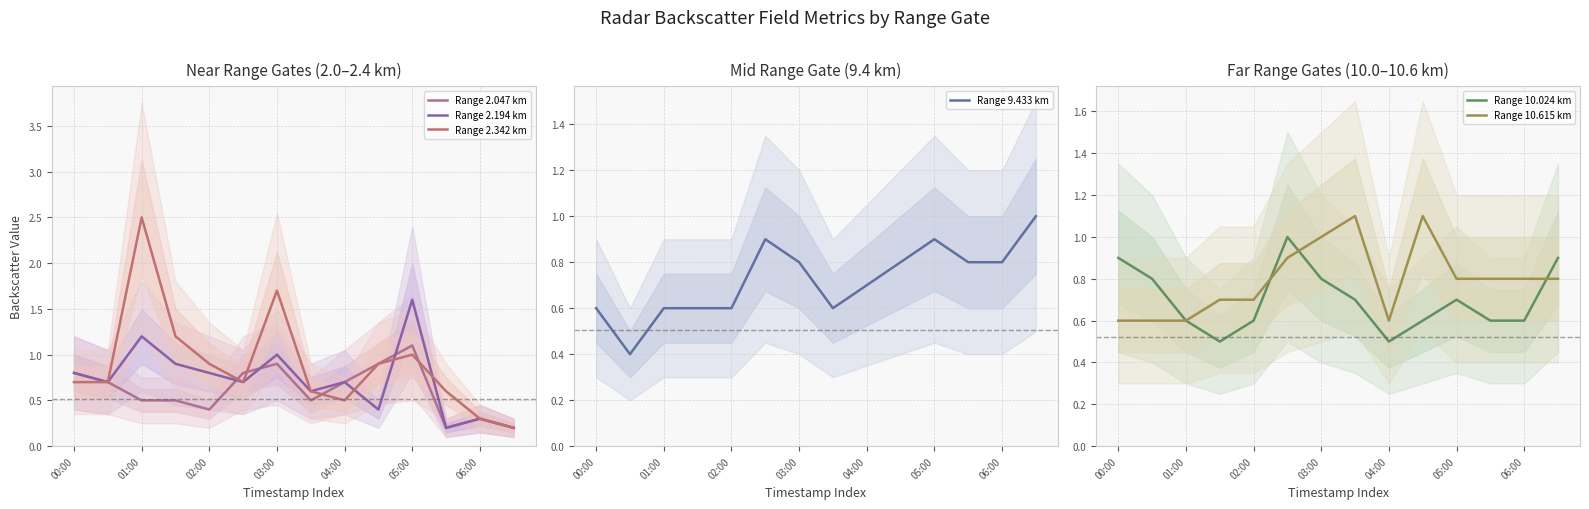

What are all the series names shown in the legend?

Range 2.047 km, Range 2.194 km, Range 2.342 km, Range 9.433 km, Range 10.024 km, Range 10.615 km